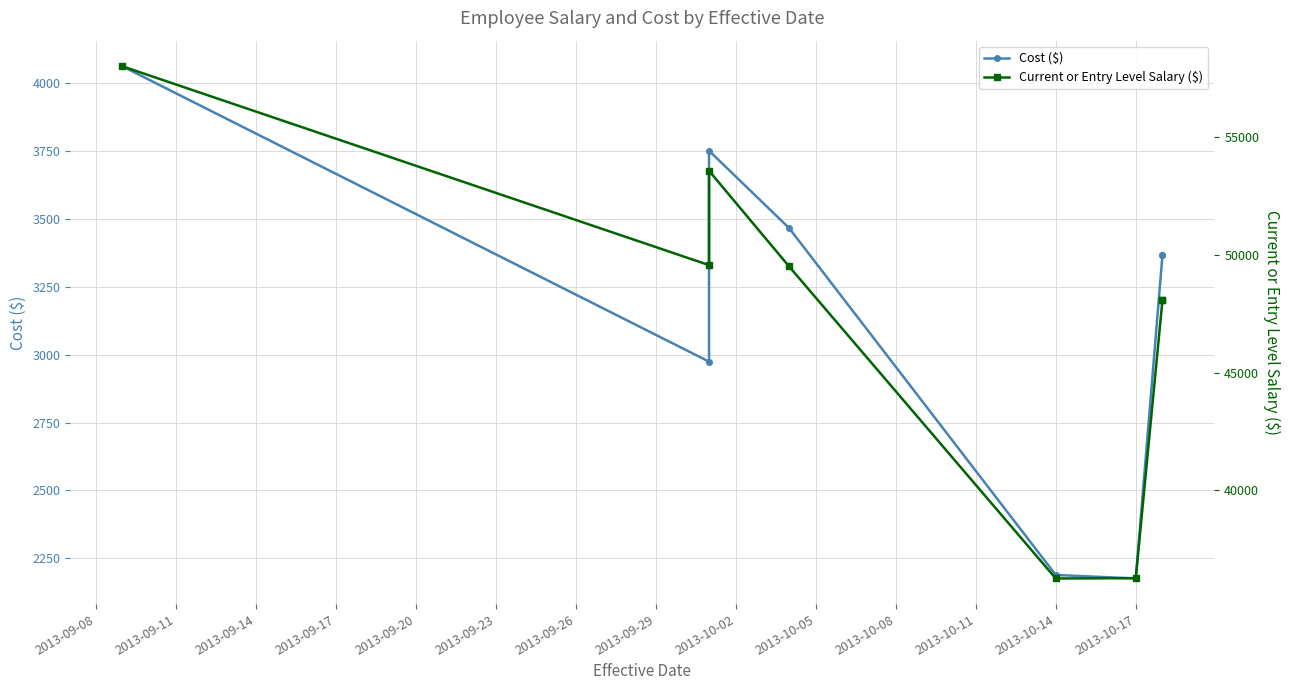

Rank the series by their maximum value, from highest to lowest.

Current or Entry Level Salary ($), Cost ($)